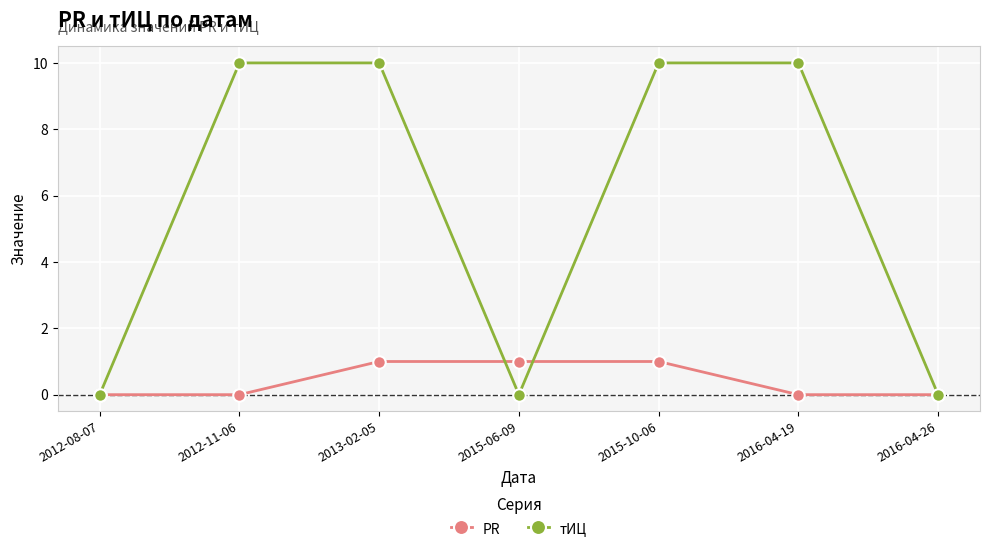

At how many categories does at least one series exceed 3?

4